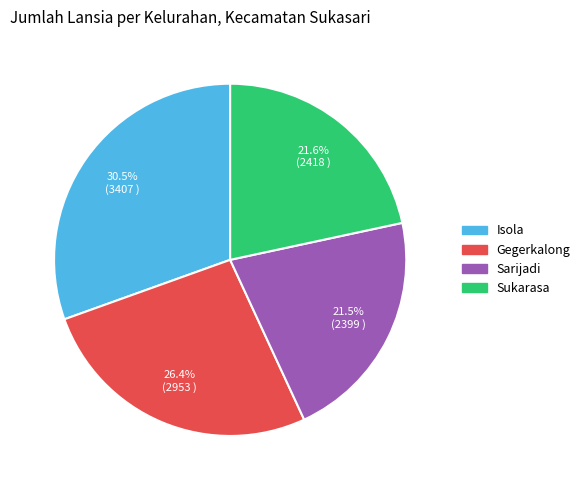

Do Sukarasa and Sarijadi together represent more than half of the pie?

No